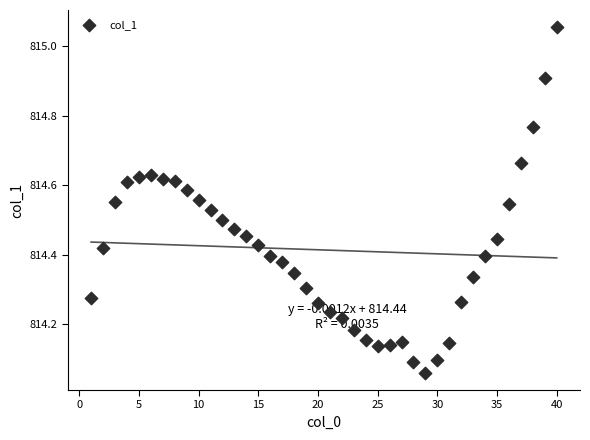

What is the range of Y values (max minus min)?

1.0